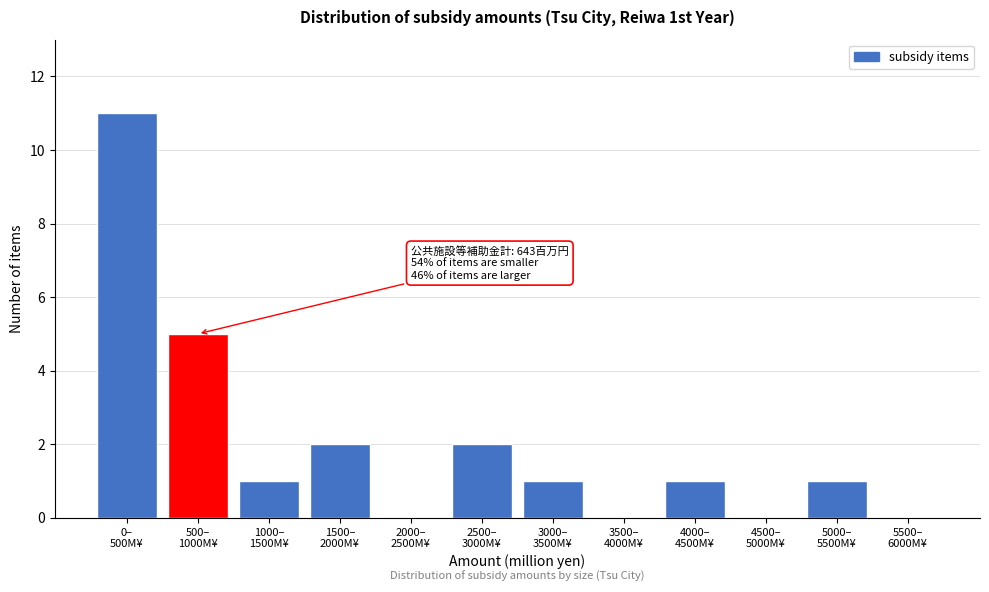

What is the maximum value shown in the chart?

11